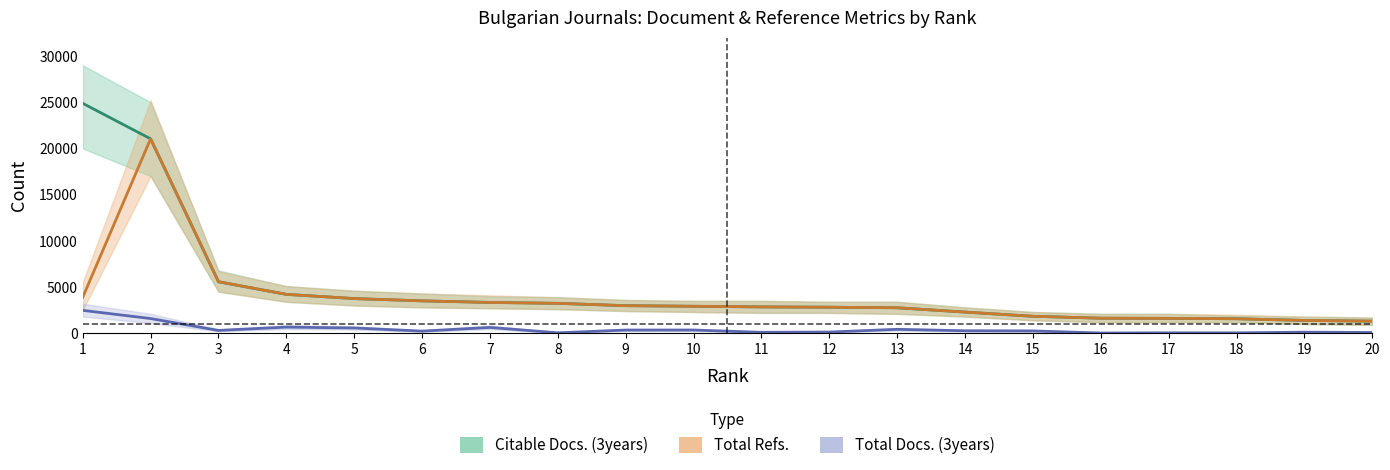

At how many categories does at least one series exceed 7480?

2